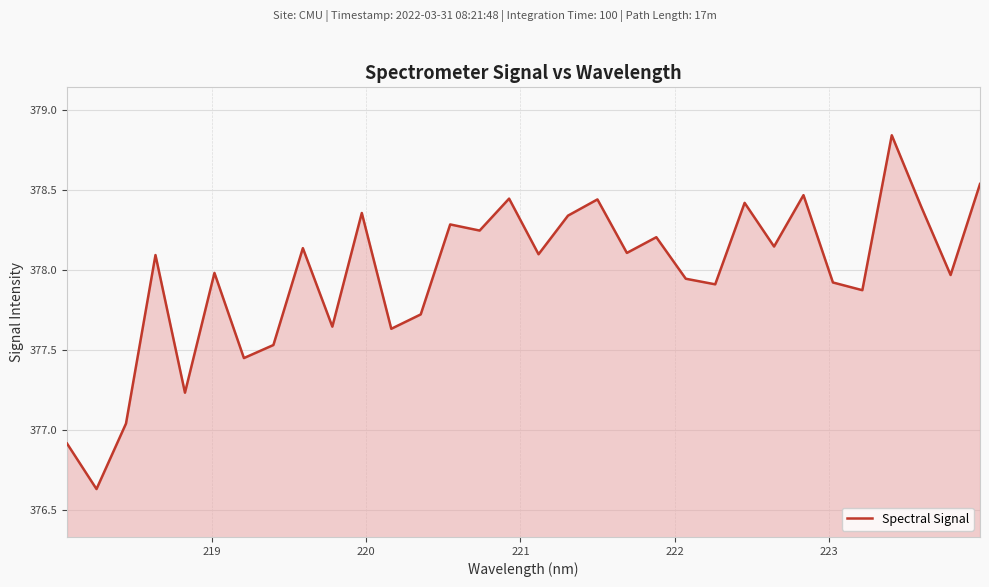

What is the difference between the maximum and second lowest values?

1.9